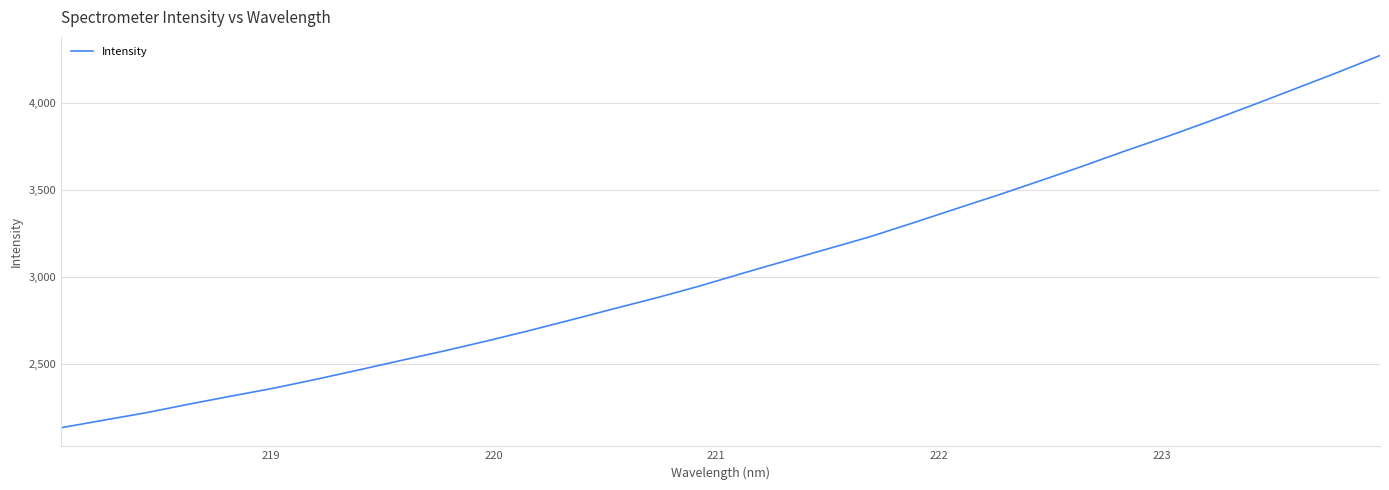

What is the difference between the maximum and minimum values?

2143.0